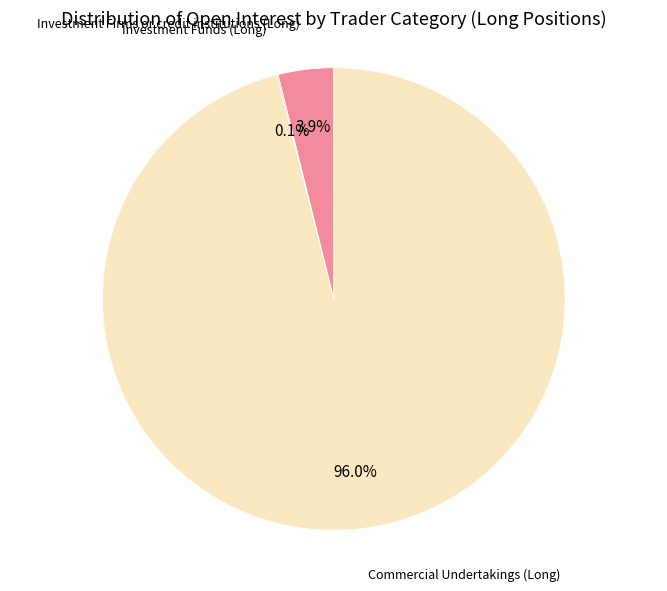

Is there any slice that represents more than half of the pie?

Yes